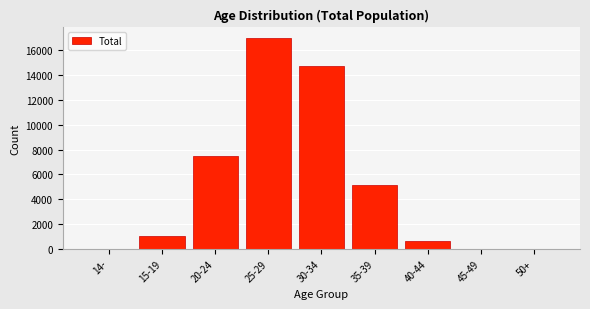

What is the change in value from 15-19 to 40-44?

-392